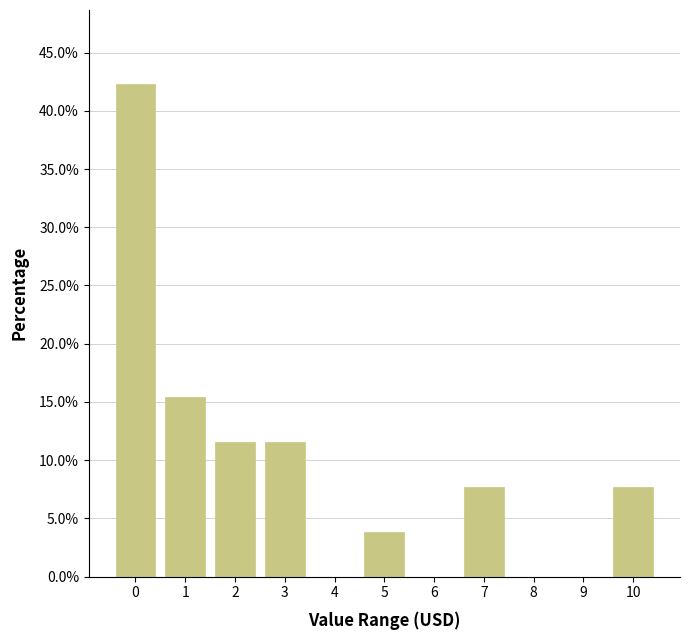

Reading right to left, extract all data points from this chart.

10=7.7	9=0.0	8=0.0	7=7.7	6=0.0	5=3.8	4=0.0	3=11.5	2=11.5	1=15.4	0=42.3